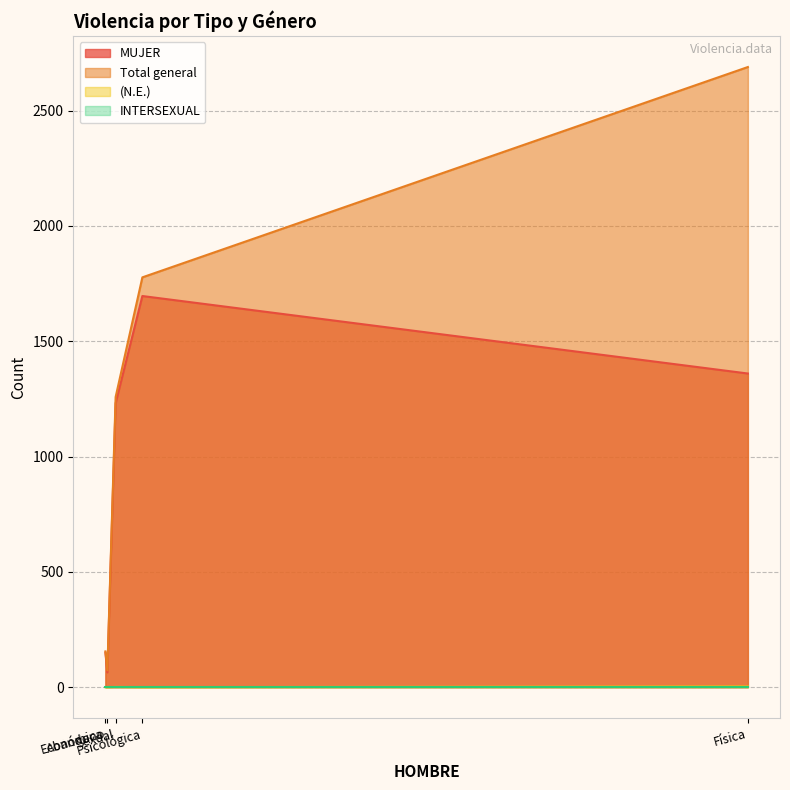

What is the minimum value for MUJER?

64